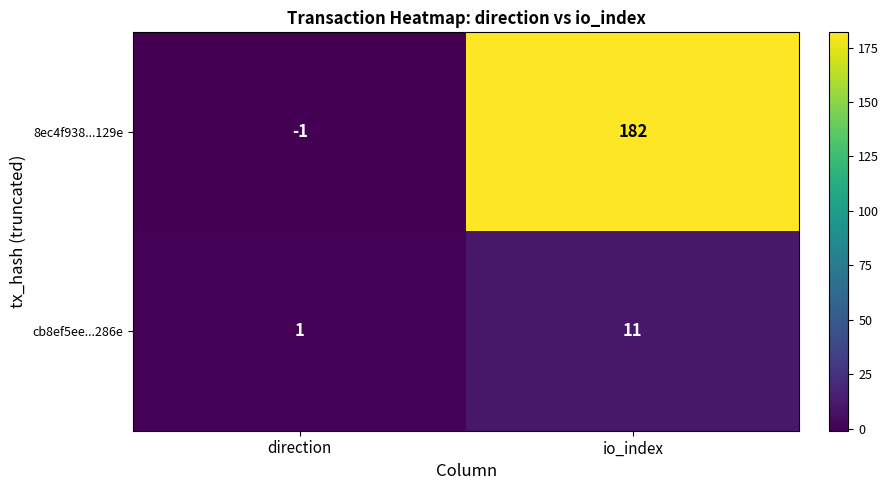

Where is cb8ef5ee...286e nearest to the value 6?

direction